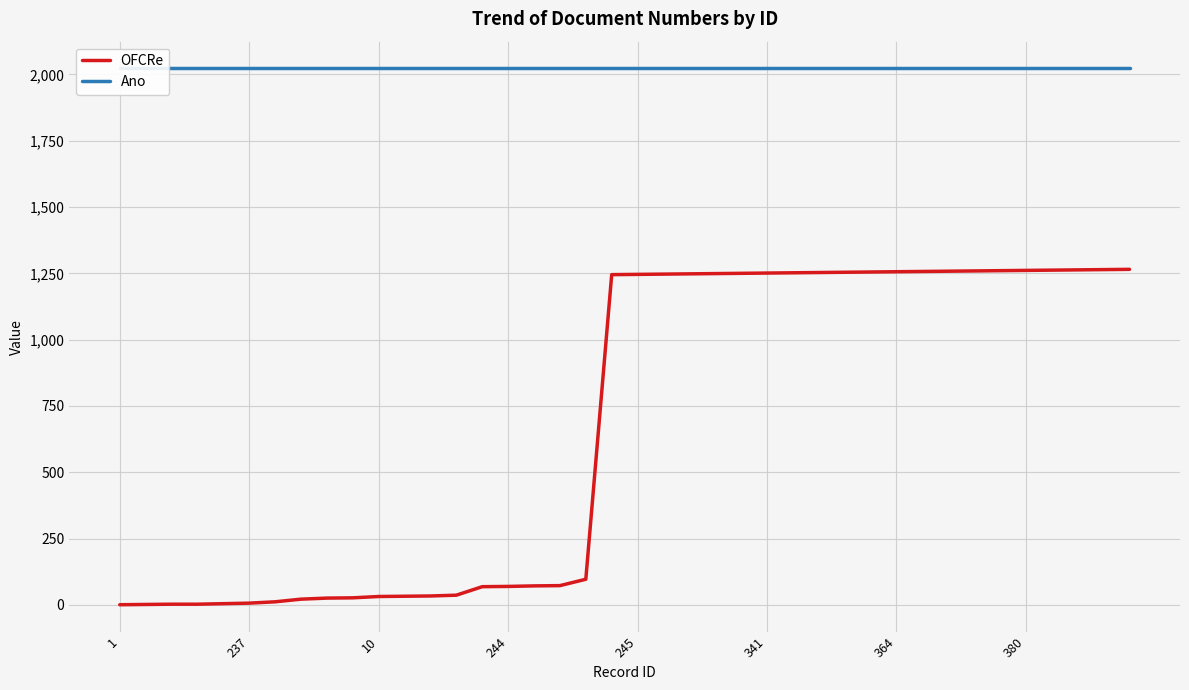

How many distinct data groups are displayed?

2